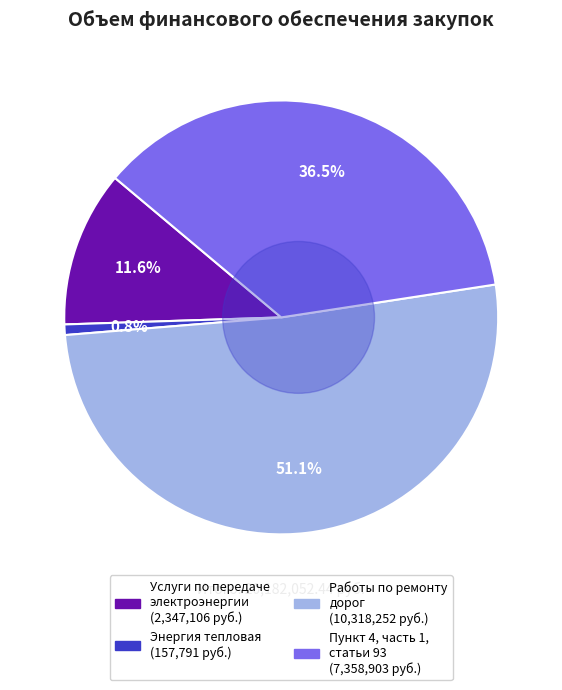

To the nearest percent, what portion does Энергия тепловая represent?

1%